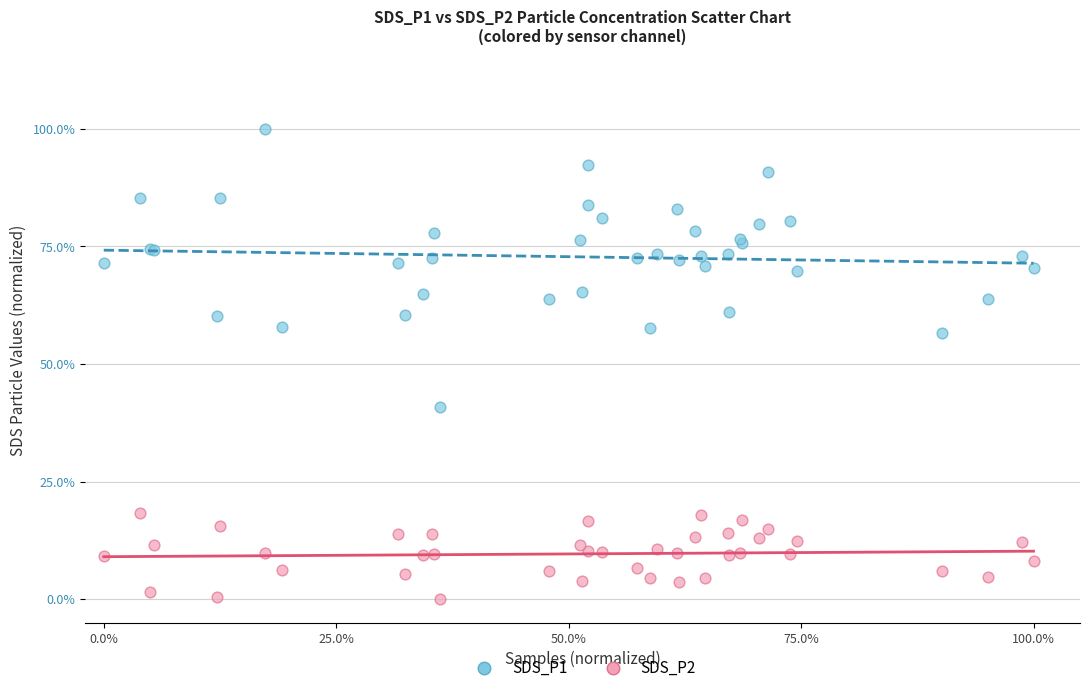

Which series has the largest Y range (max minus min)?

SDS_P1